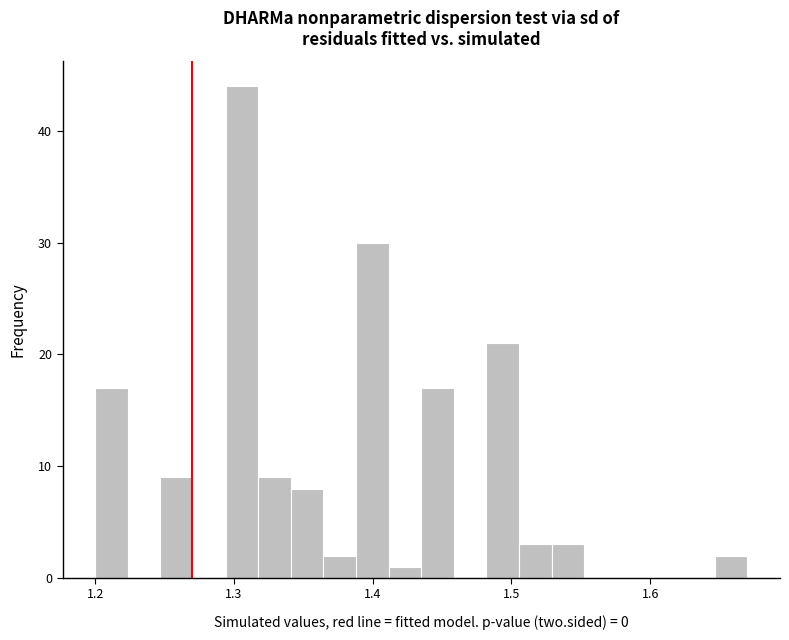

Read against the x-axis, roughly where is the centre of the tallest bar?

1.31